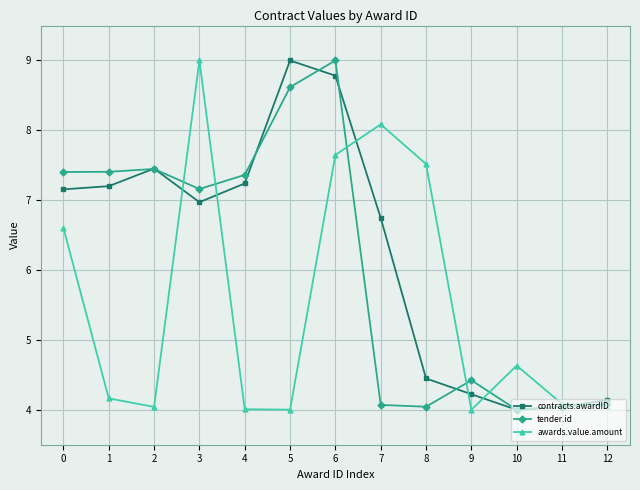

True or false: contracts.awardID has a value of 4.4 at 8.

True